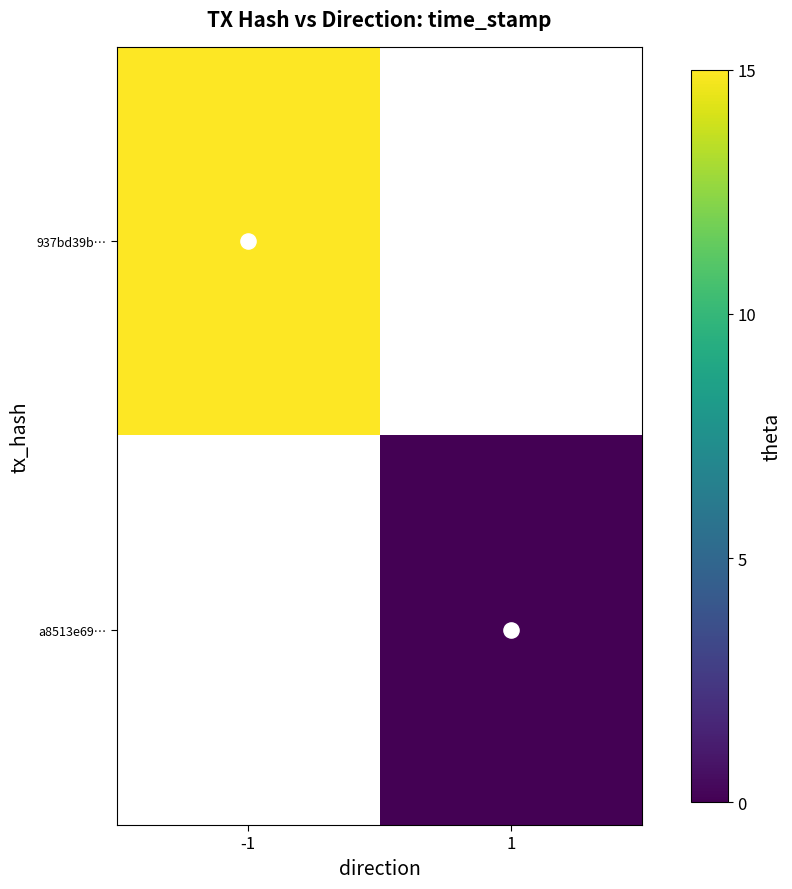

The value of 937bd39b… at -1 is 22.0. True or false?

False